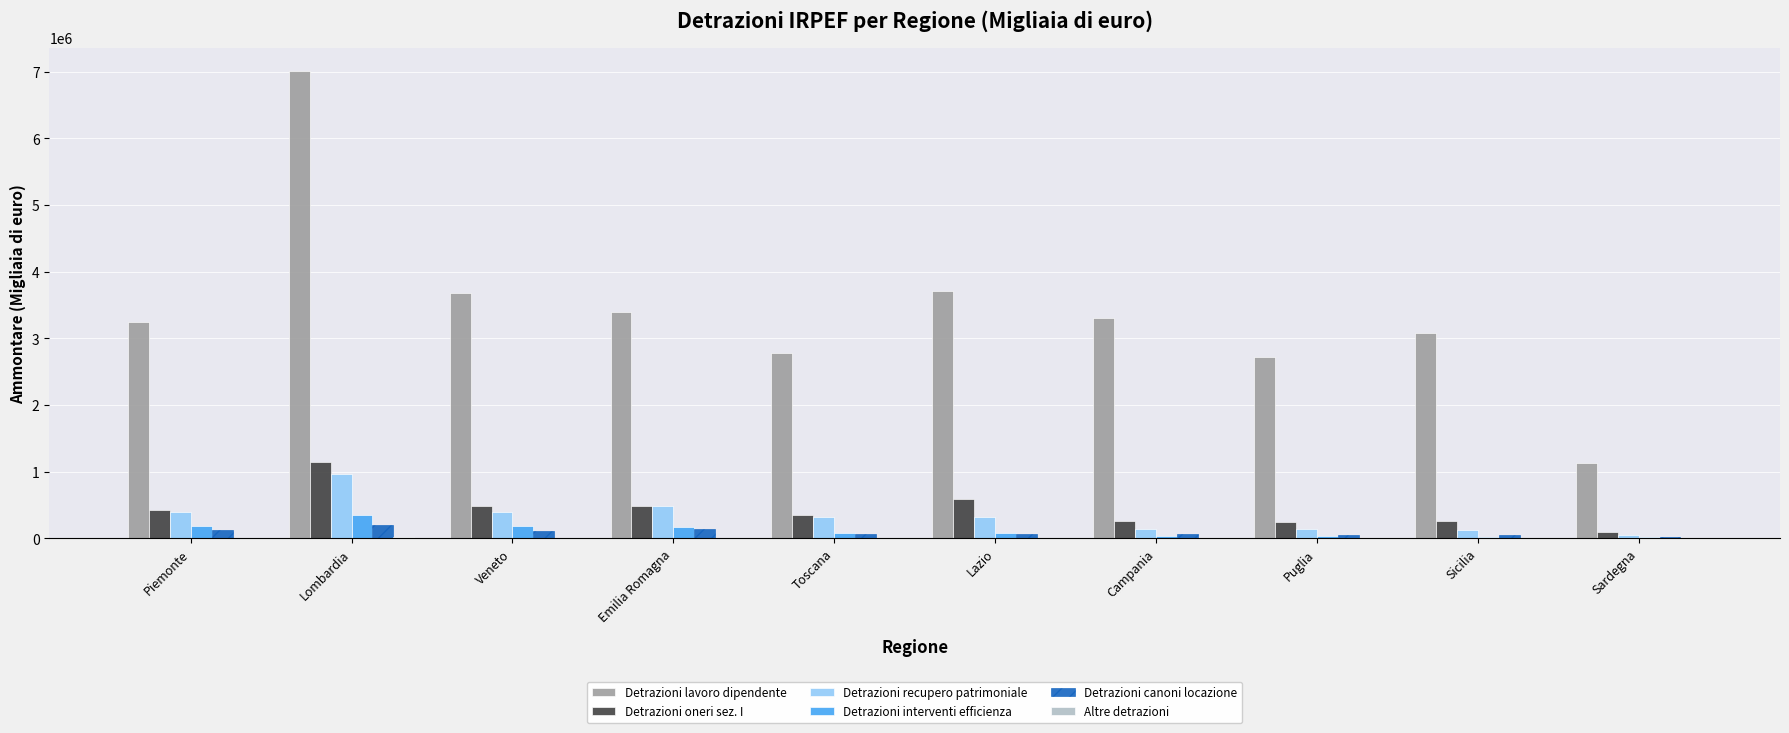

Which label corresponds to the largest value in the chart?

Lombardia